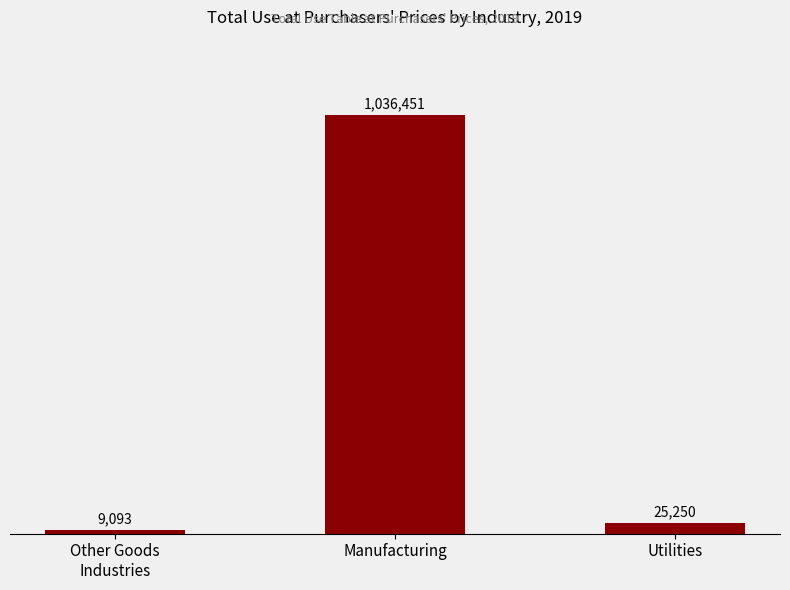

What is the difference between the values at Utilities and Manufacturing?

1011200.5